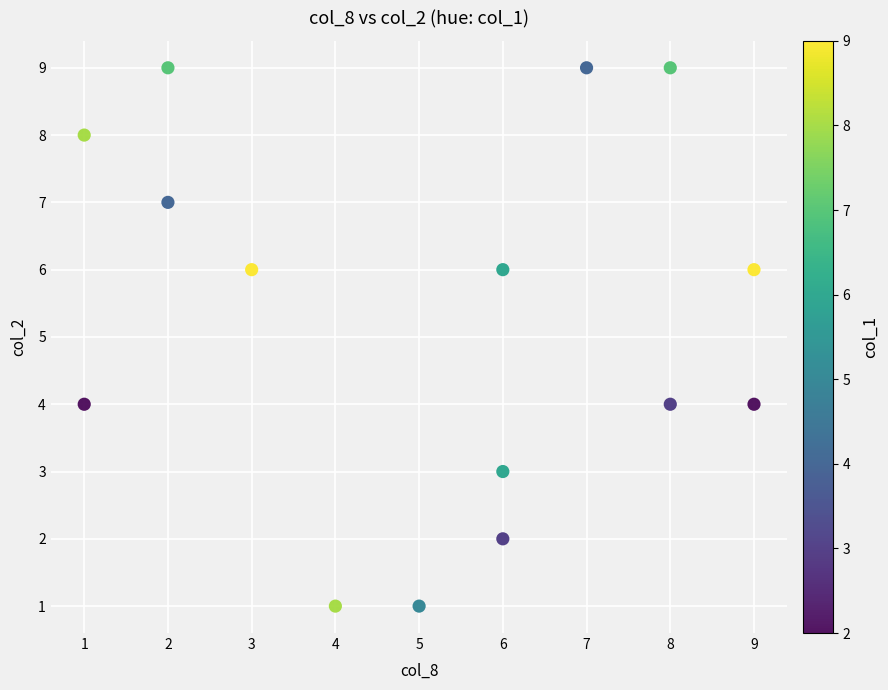

What is the range of Y values (max minus min)?

8